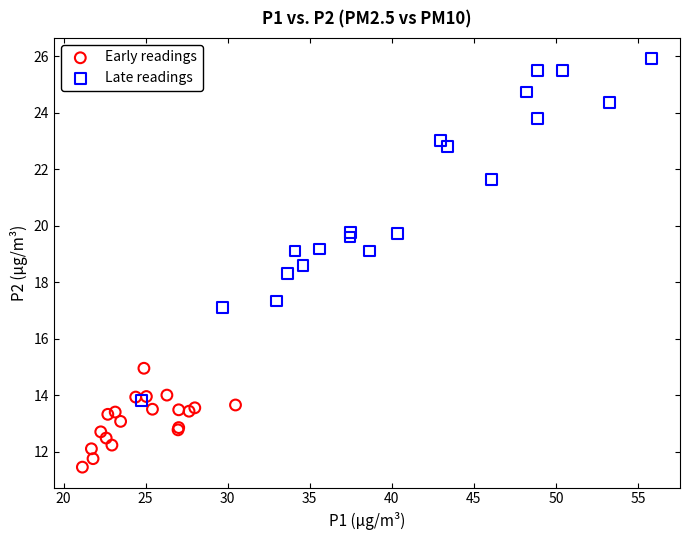

Which series reaches the maximum Y coordinate?

Late readings